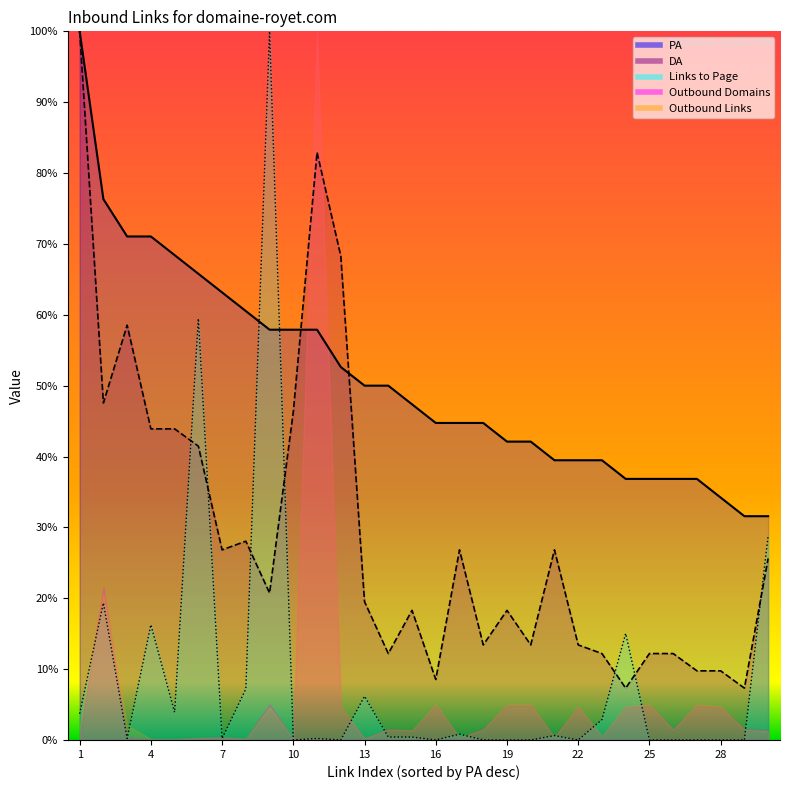

At which label does PA first exceed 47?

1